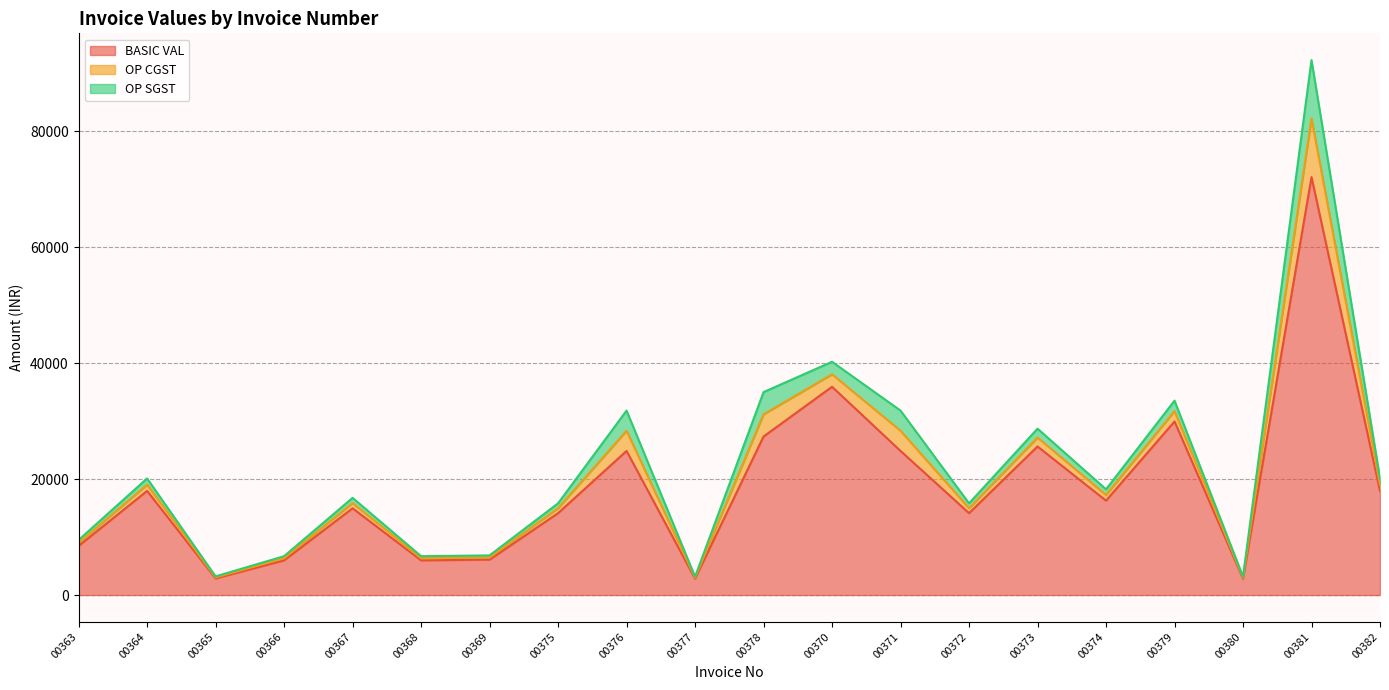

The value of OP CGST at 00365 is 285.9. True or false?

False